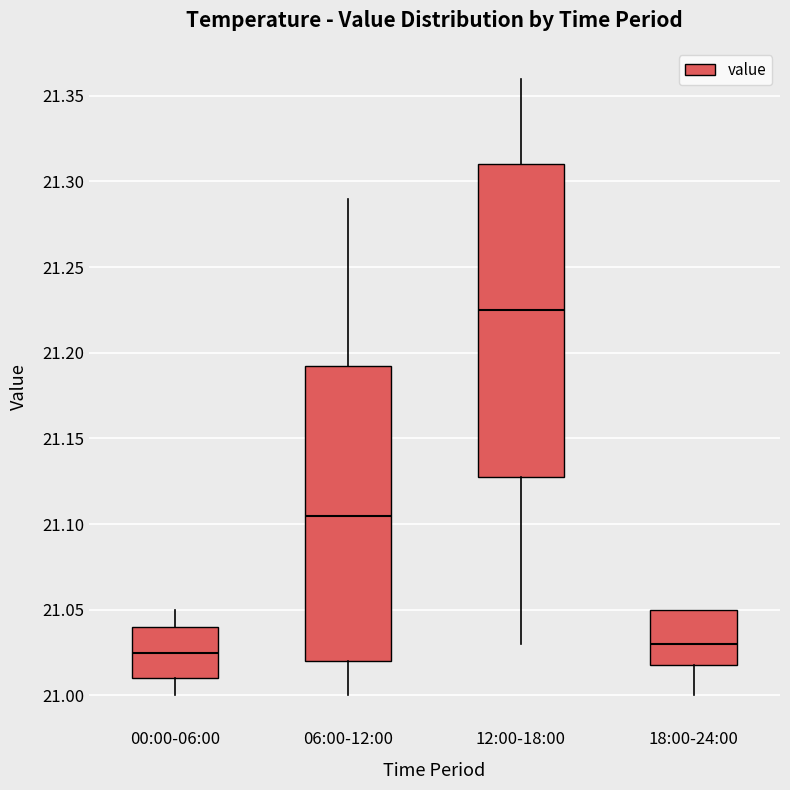

Reading left to right, read every box against the y-axis: the position of its median line, the range the box covers, and the ends of its whiskers. The values are not printed on the chart, so give them approximately, as read against the axis.

00:00-06:00: median 21.025, box 21.010 to 21.040, whiskers 21.000 to 21.050
06:00-12:00: median 21.105, box 21.020 to 21.195, whiskers 21.000 to 21.290
12:00-18:00: median 21.225, box 21.130 to 21.310, whiskers 21.030 to 21.360
18:00-24:00: median 21.030, box 21.020 to 21.050, whiskers 21.000 to 21.050